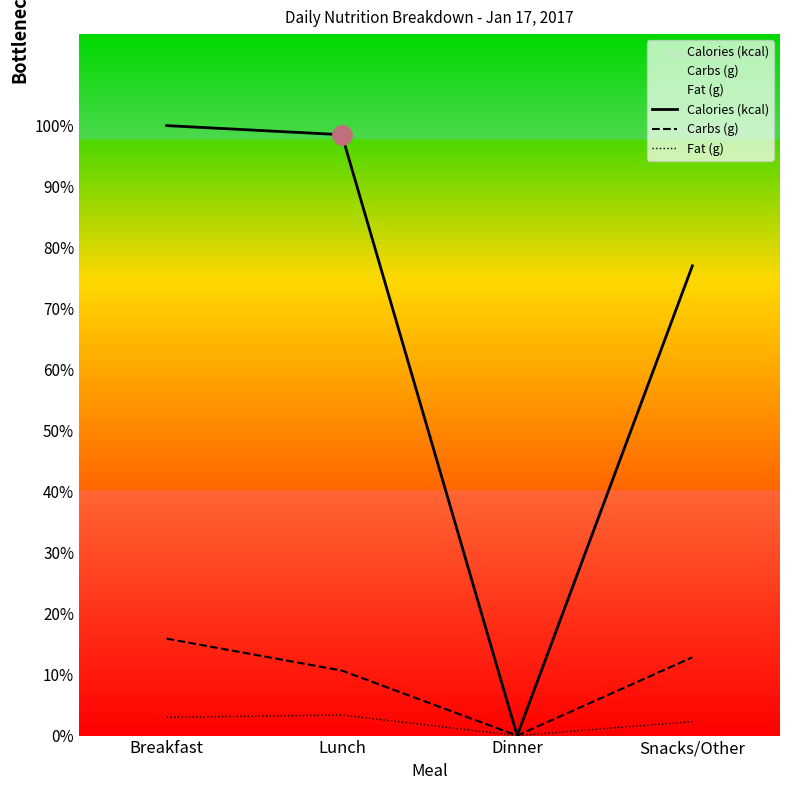

Which series has the largest total across all categories?

Calories (kcal)